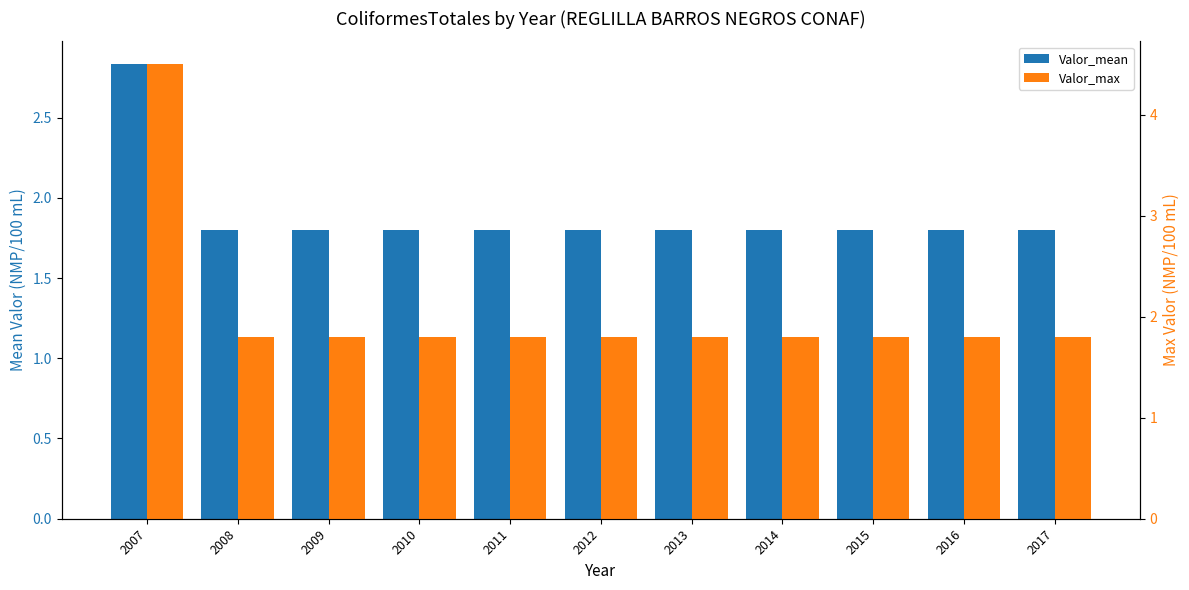

What is the total value across all series at 2017?

3.6